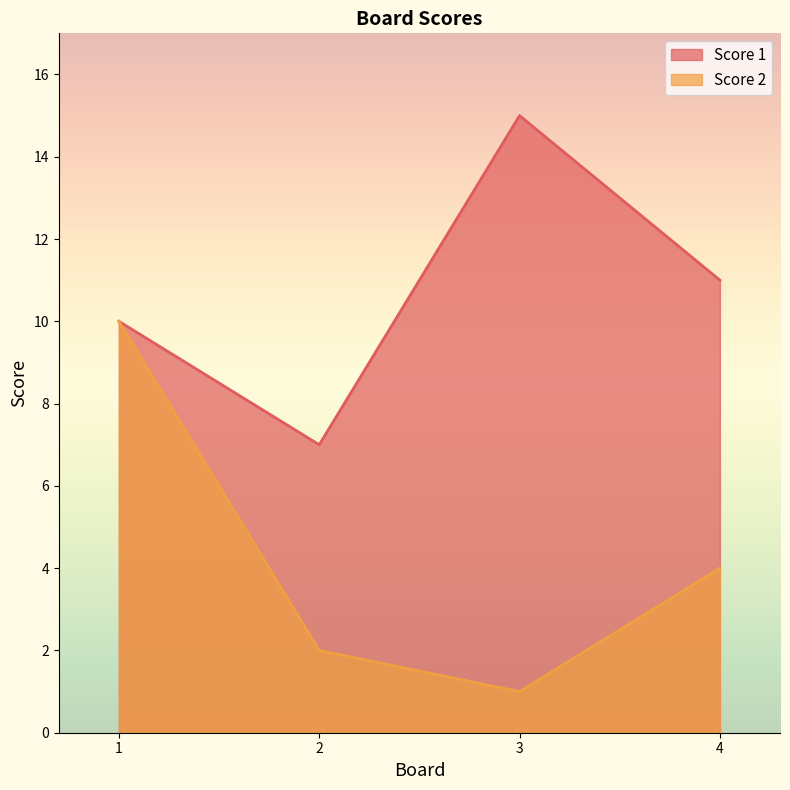

Which series has the largest total across all categories?

Score 1